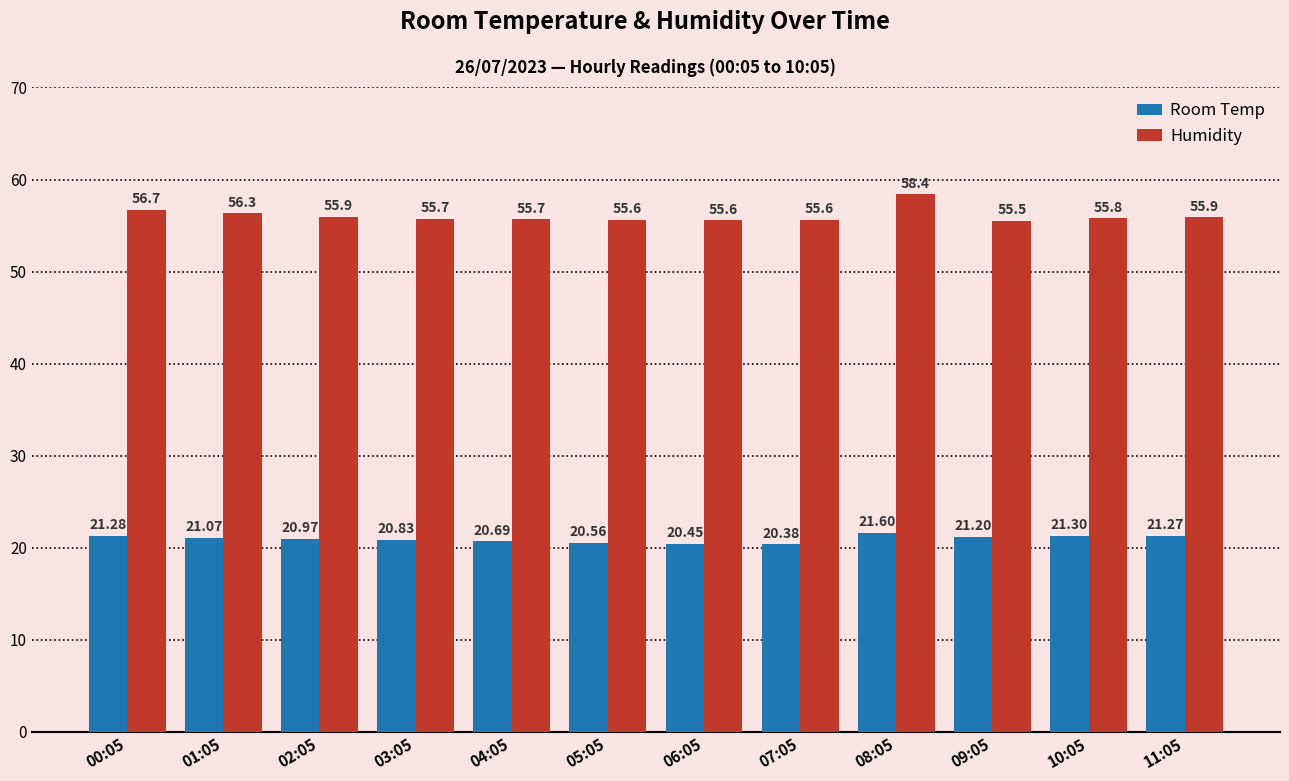

Read the Humidity value at 05:05.

55.6